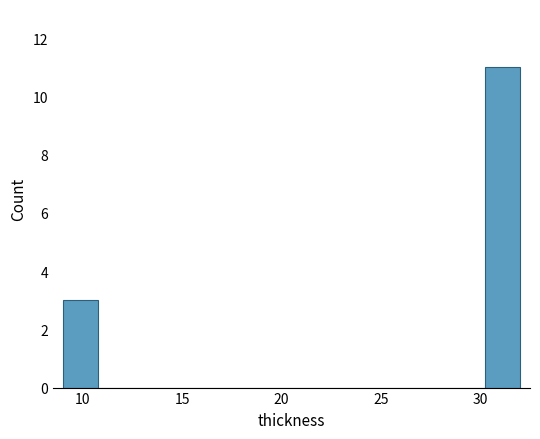

Read against the x-axis, roughly where is the centre of the tallest bar?

31.0